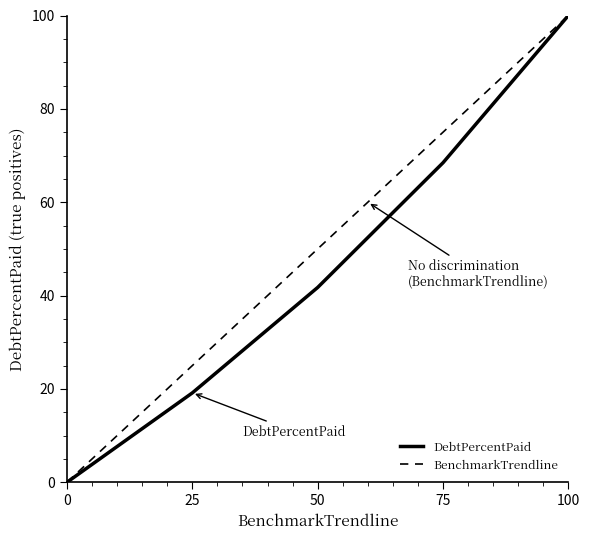

Which label corresponds to the largest value in the chart?

100